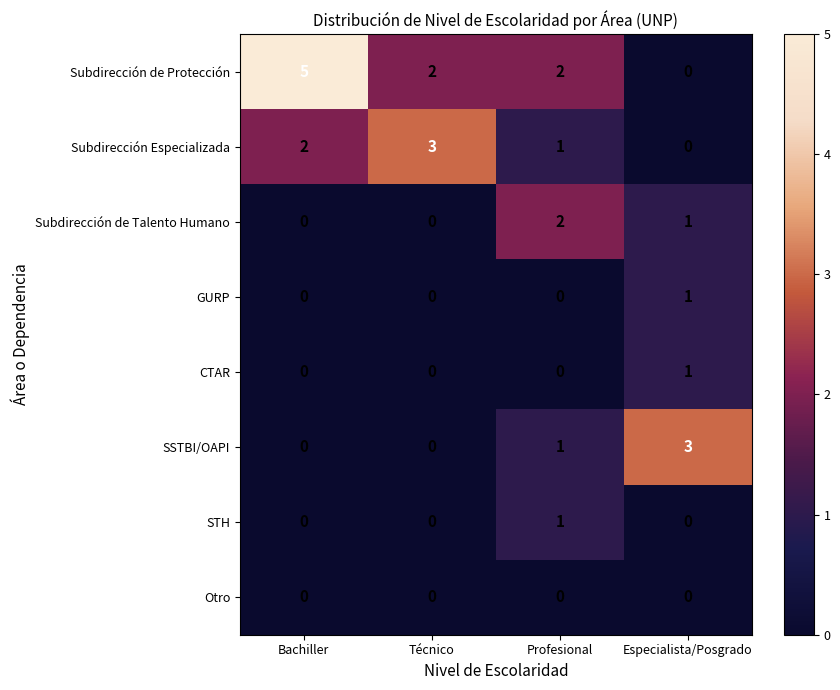

The STH series shows 0 at Técnico. True or false?

True